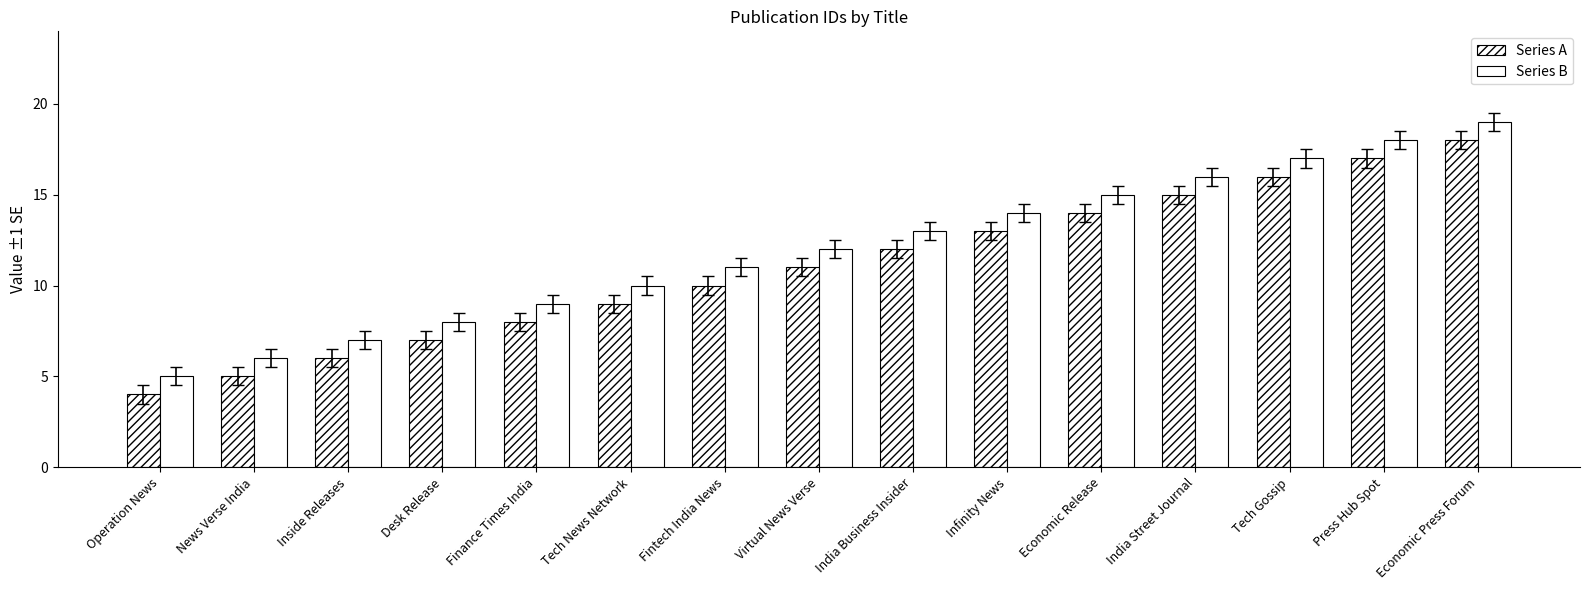

What position from the right is Infinity News?

6